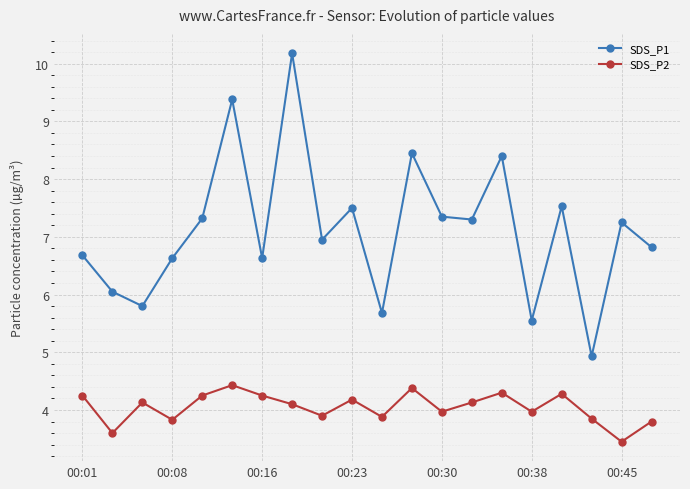

True or false: SDS_P2 has more than 1 interior local peaks.

True